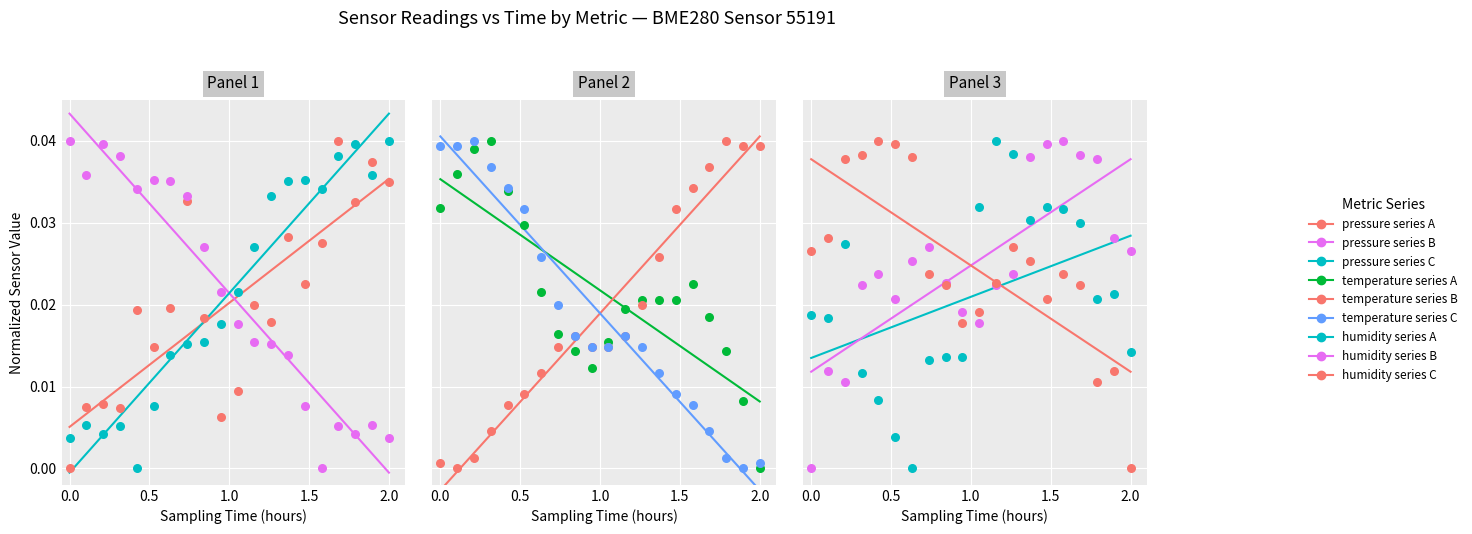

Which series contains the highest Y value?

pressure